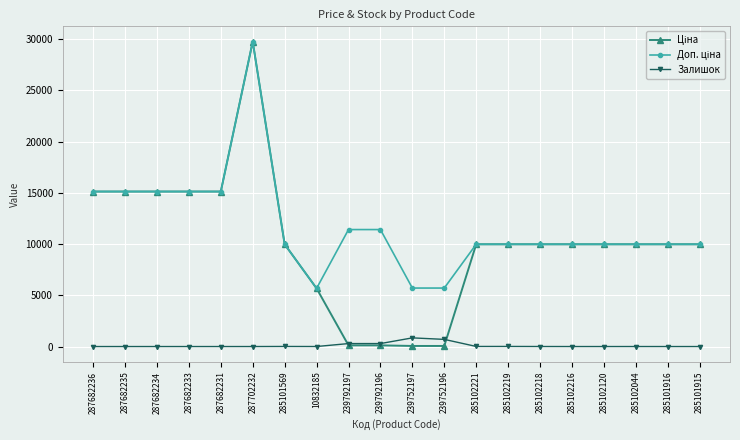

True or false: Залишок has a value of 2.0 at 10832185.

True